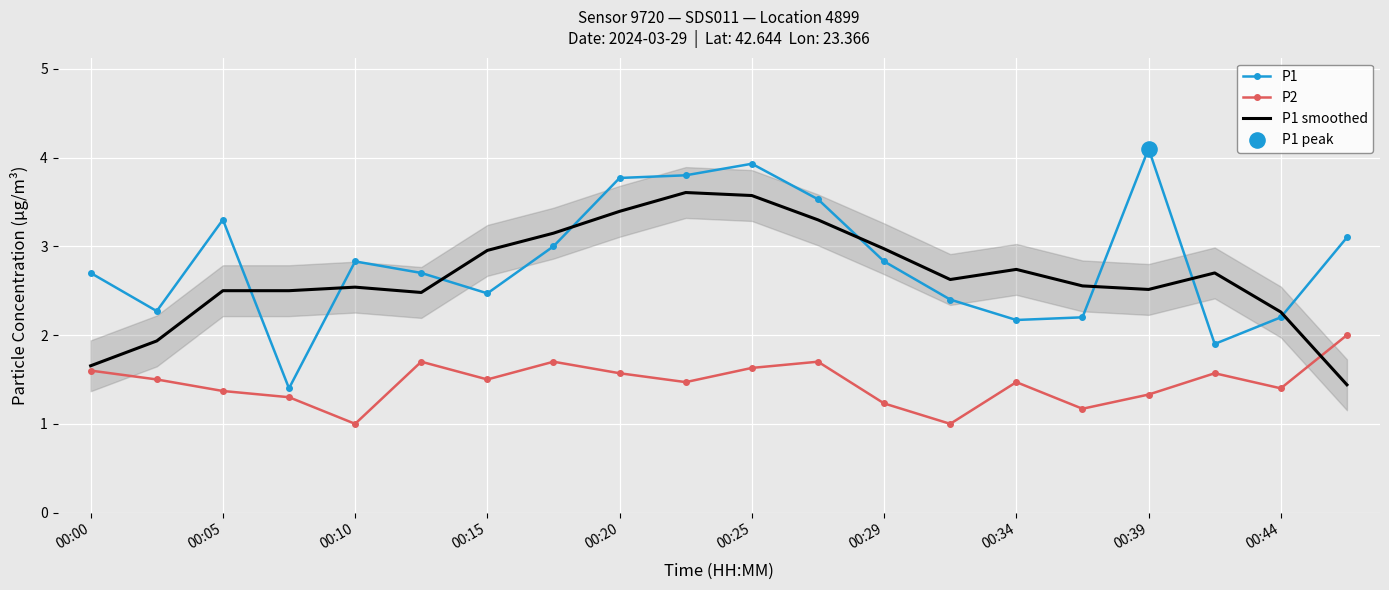

Which series ends up on top after the final intersection of P1 smoothed and P1?

P1